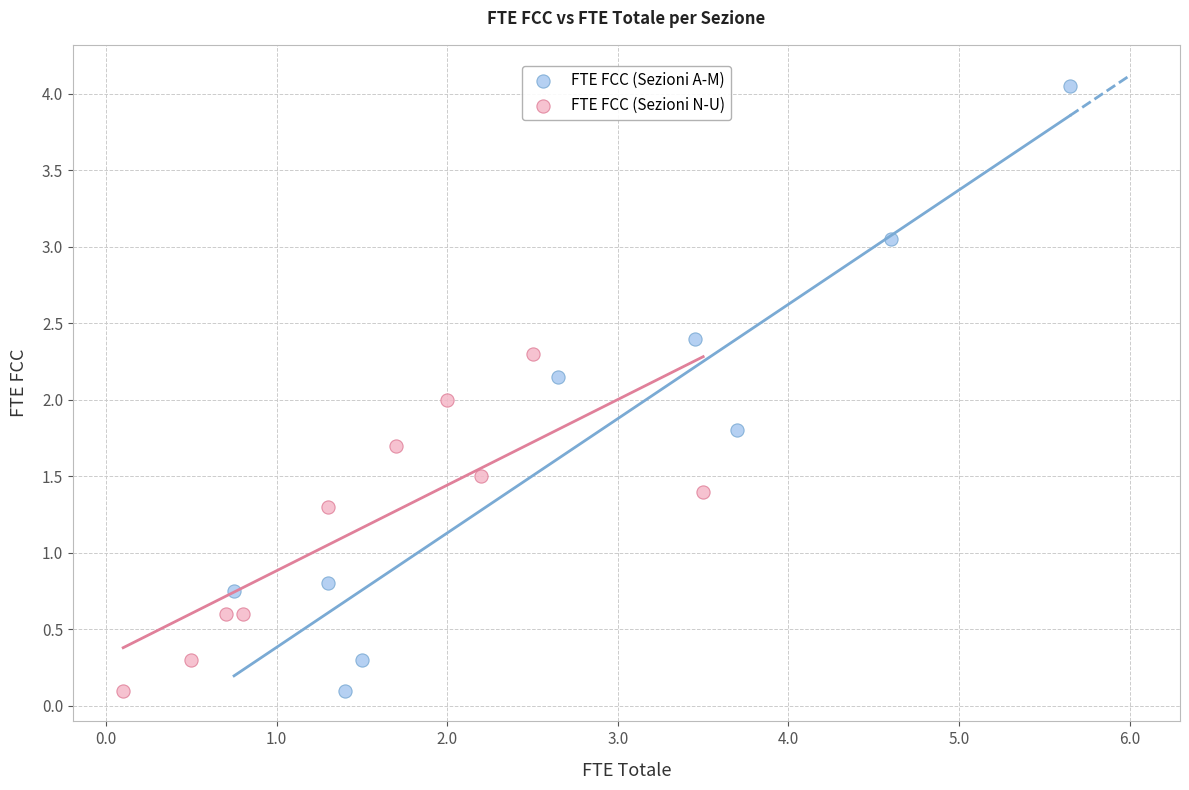

Which series has the widest spread of Y values?

FTE FCC (Sezioni A-M)